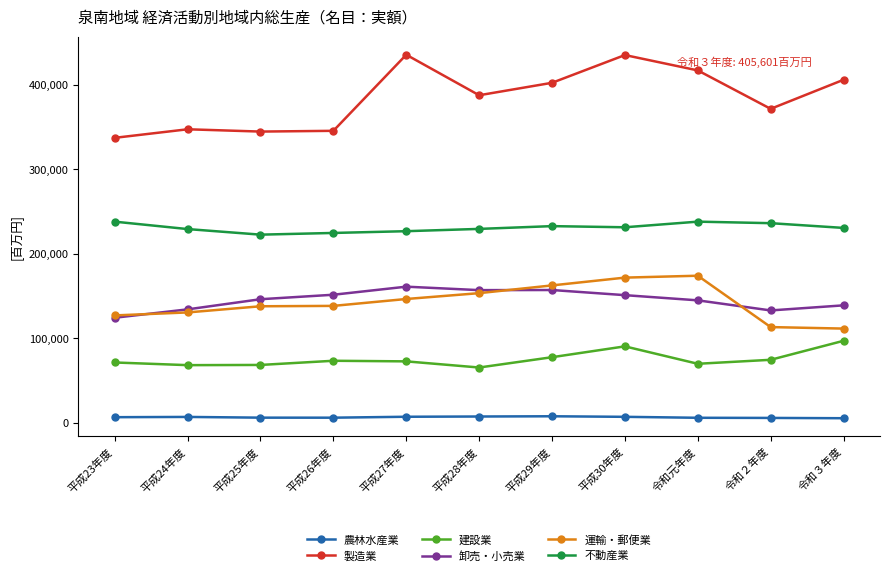

How many 不動産業 values are between 226699 and 236165?

7